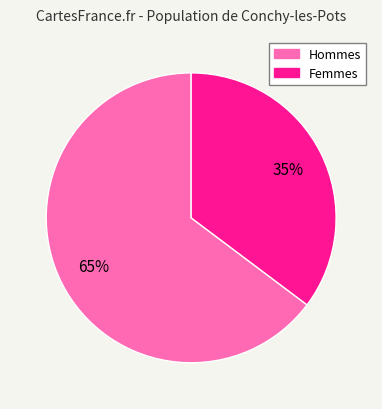

How many segments does this pie chart have?

2